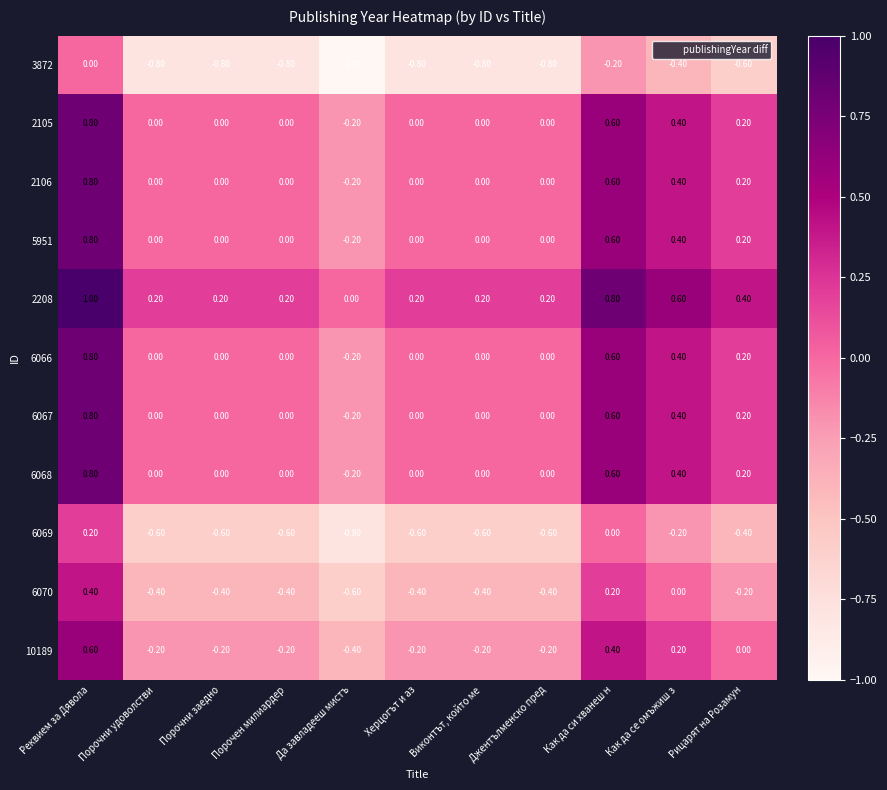

Which series has the largest total across all categories?

2208